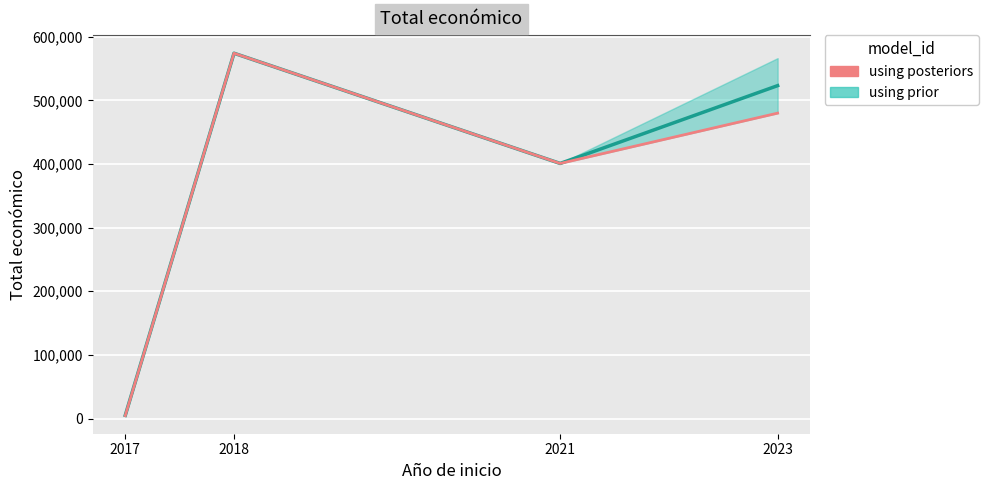

Count the number of values greater than 479882.

1